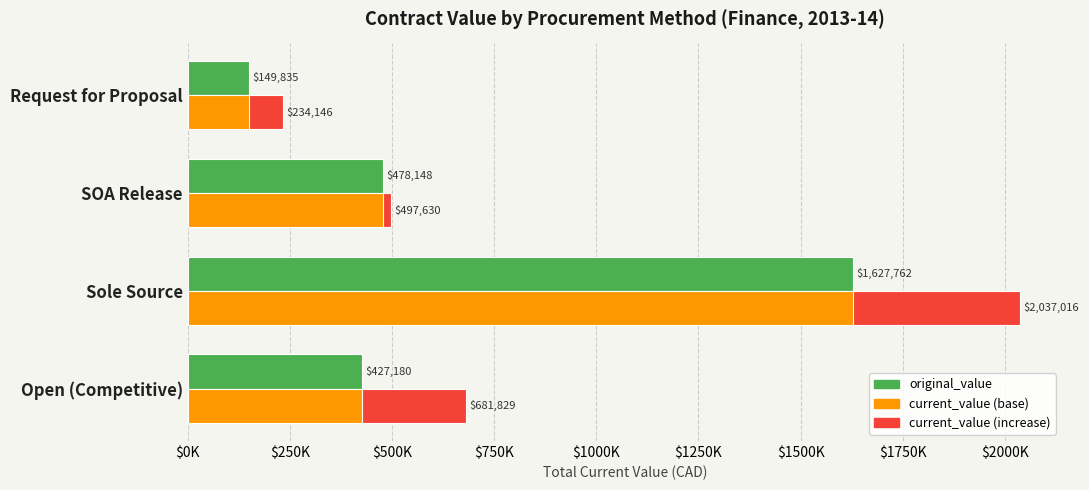

What is the maximum value for current_value?

2037015.8